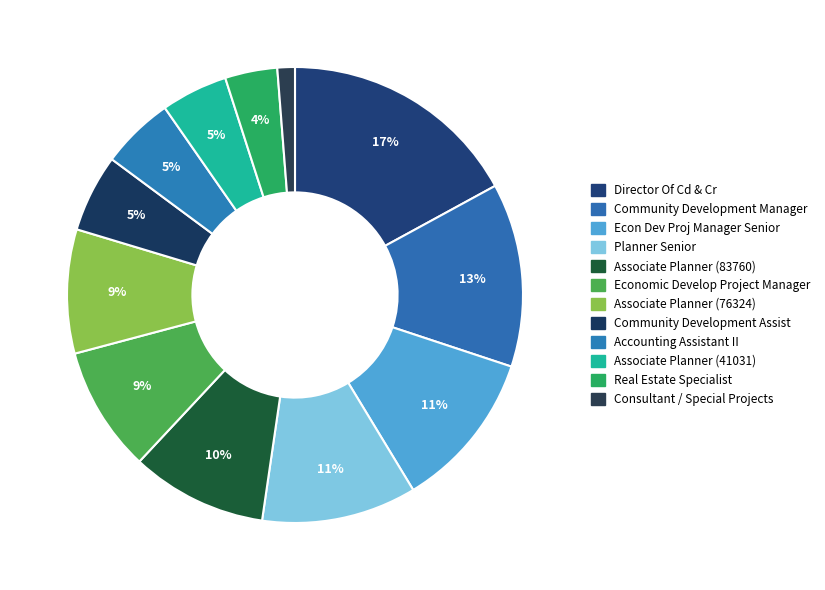

Count the number of slices in the pie.

12